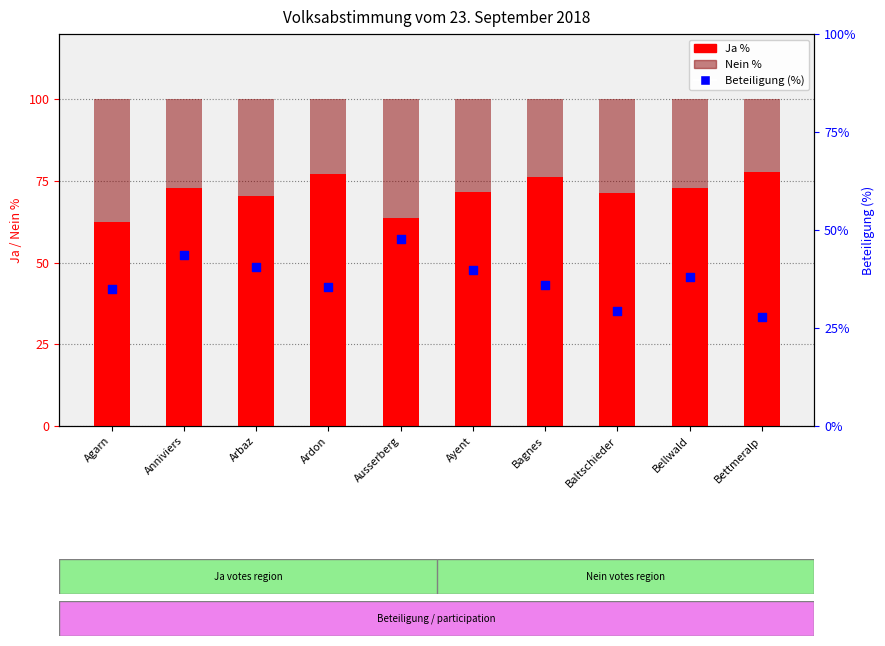

Which series has the widest spread of Y values?

Beteiligung (%)